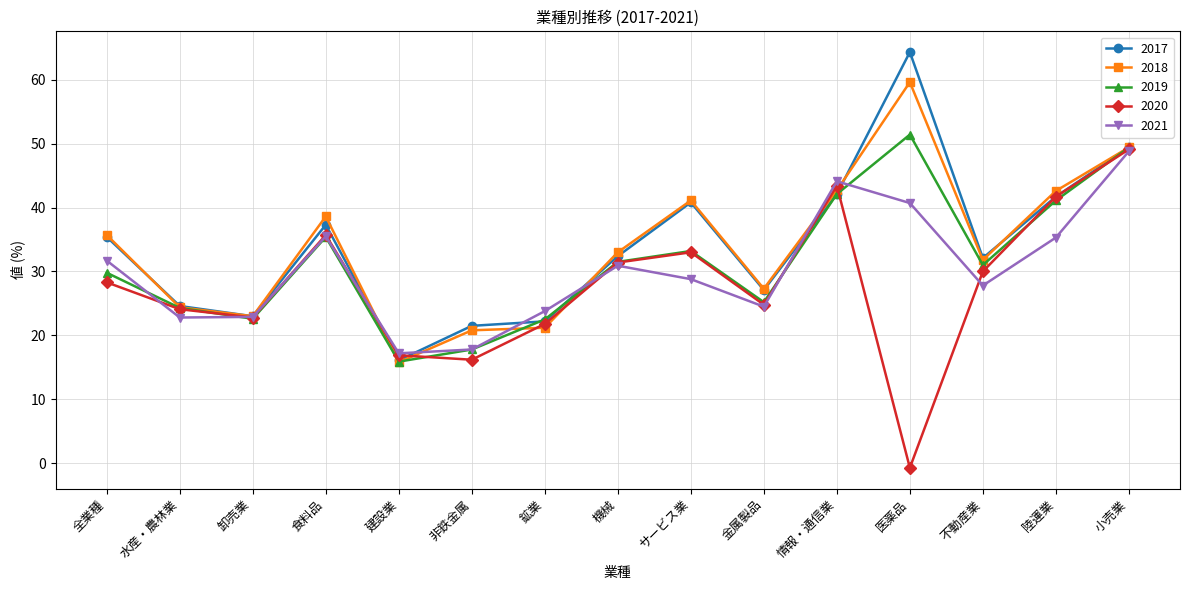

At which category is the sum across all series the highest?

小売業